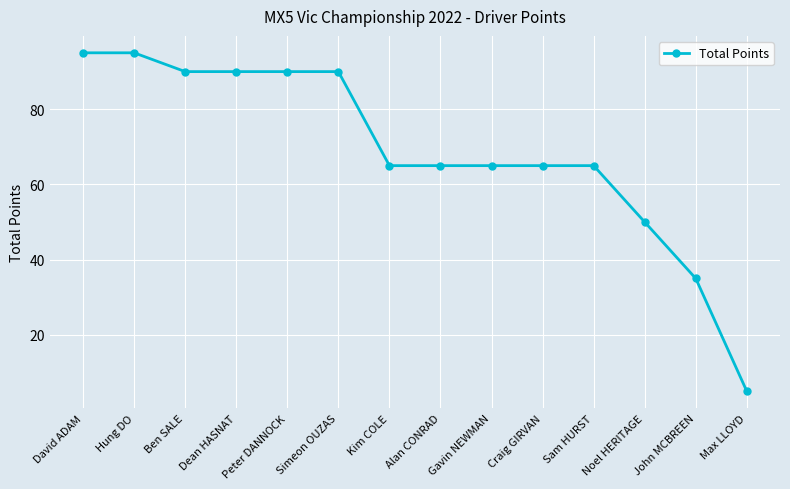

What is the maximum value shown in the chart?

95